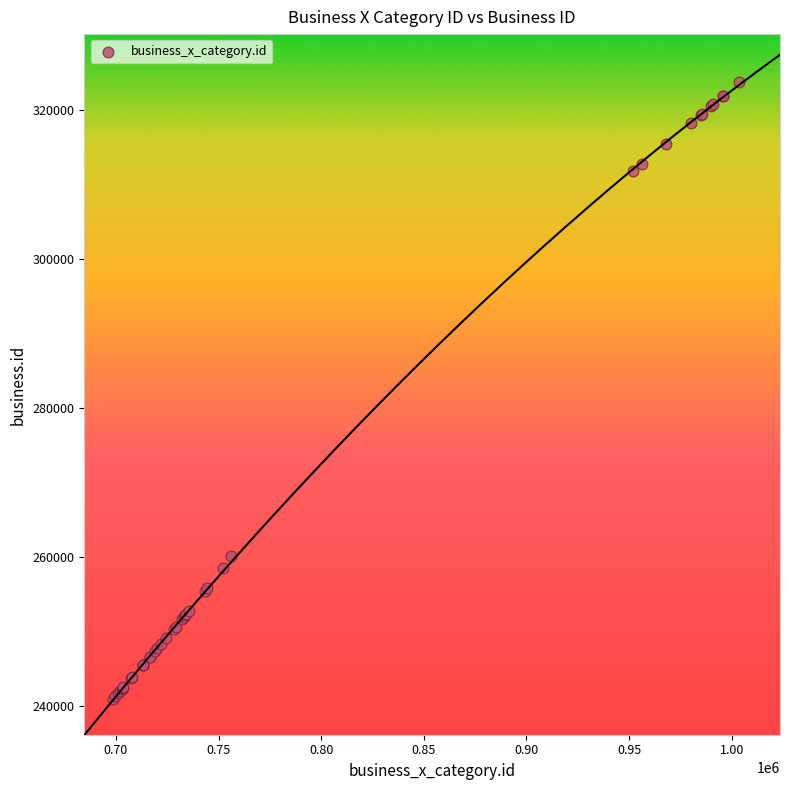

What Y value in the scatter plot is closest to 282373?

260099